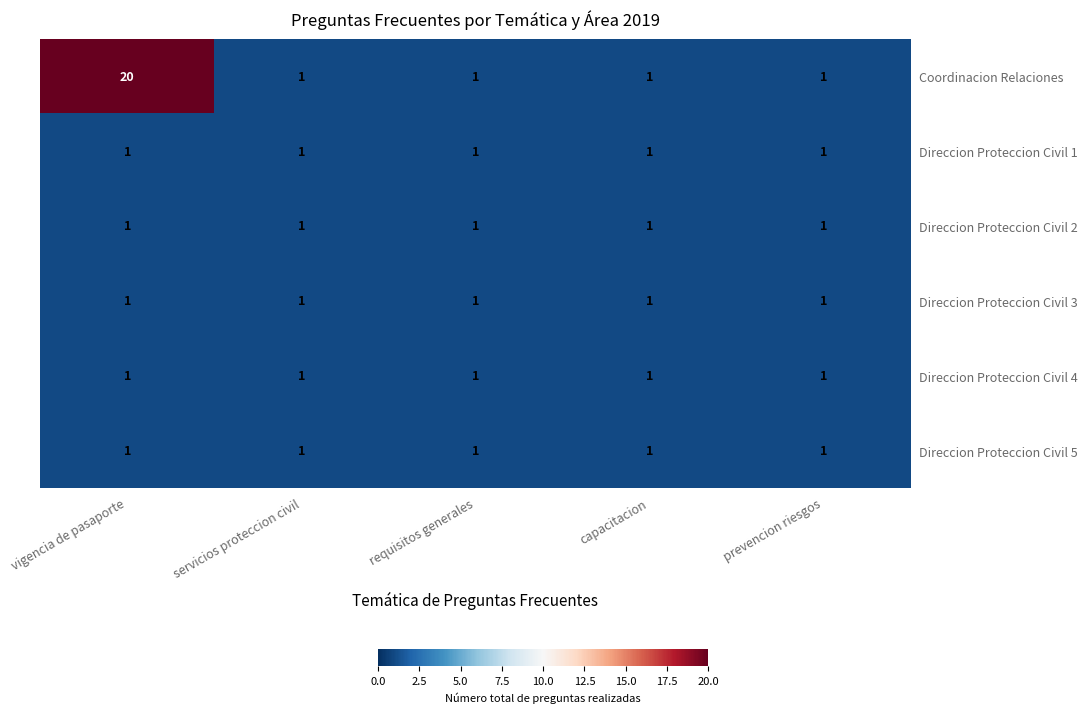

At which category is the sum across all series the highest?

vigencia de pasaporte